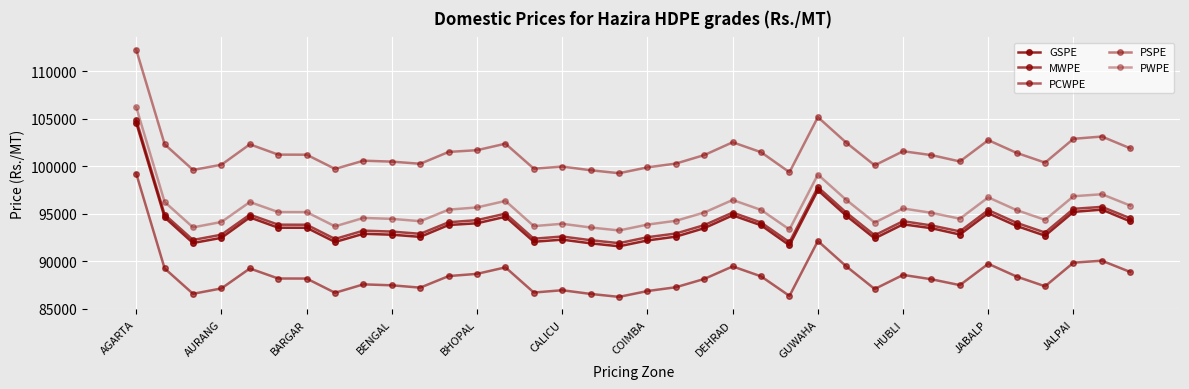

How many lines are shown in the chart?

5